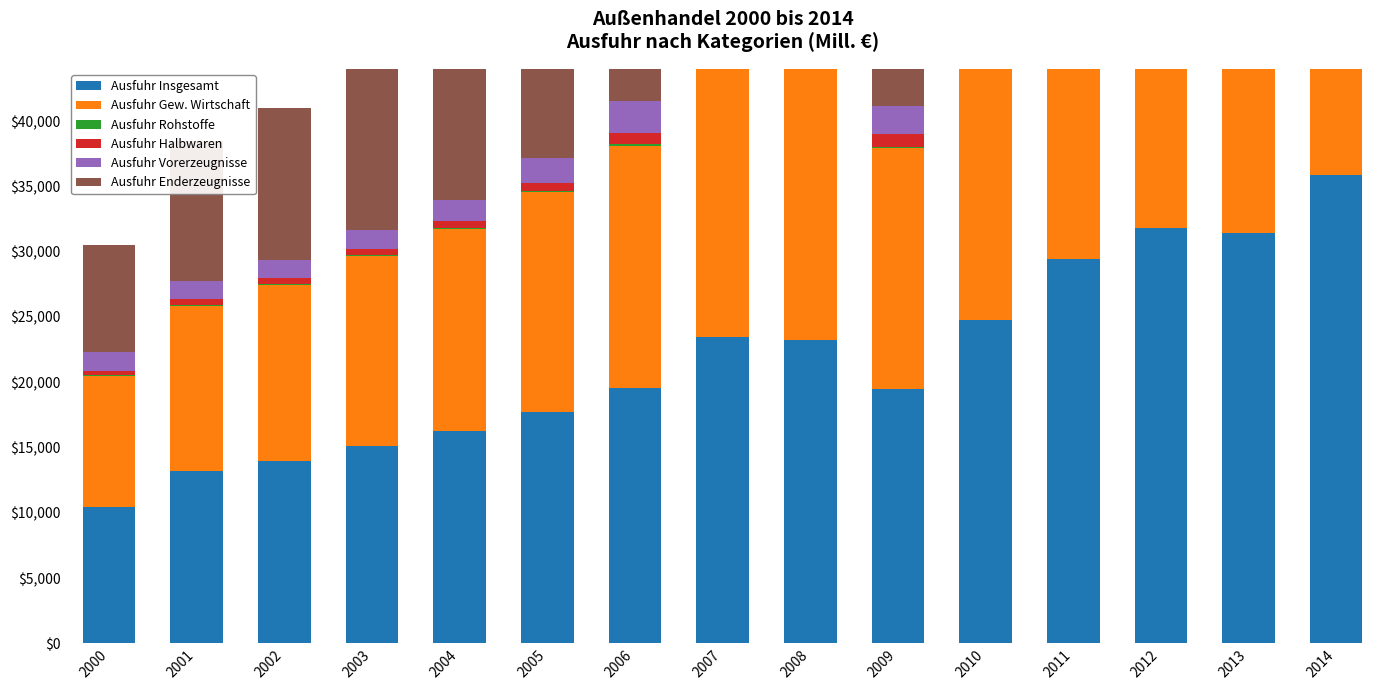

Which category has the lowest value in the Ausfuhr Rohstoffe series?

2005